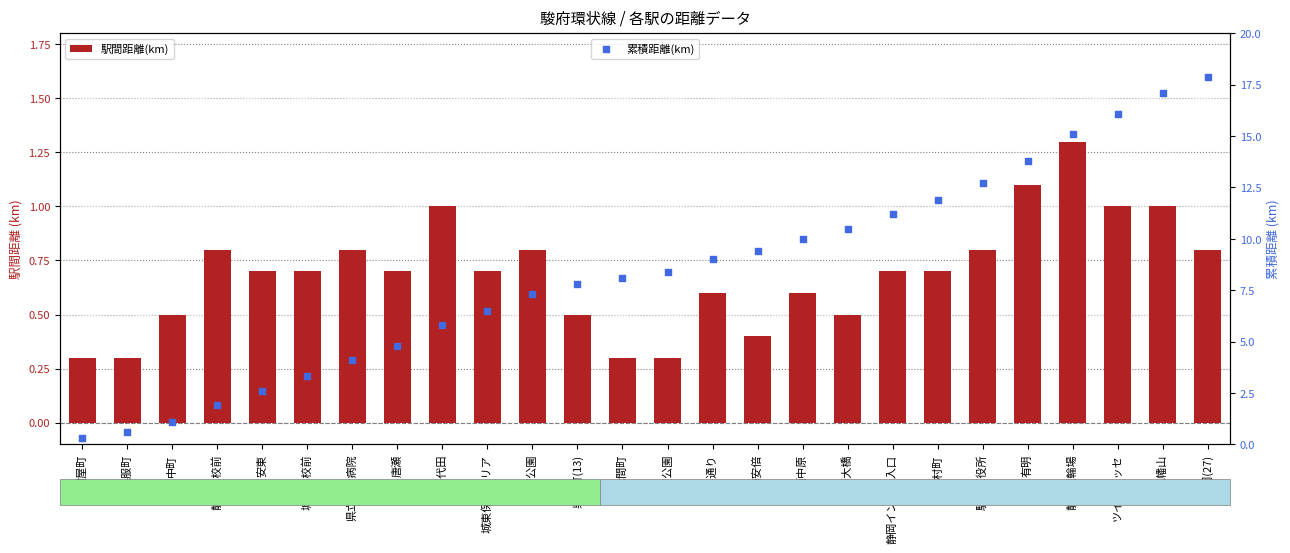

Which series has the largest total across all categories?

累積距離(km)